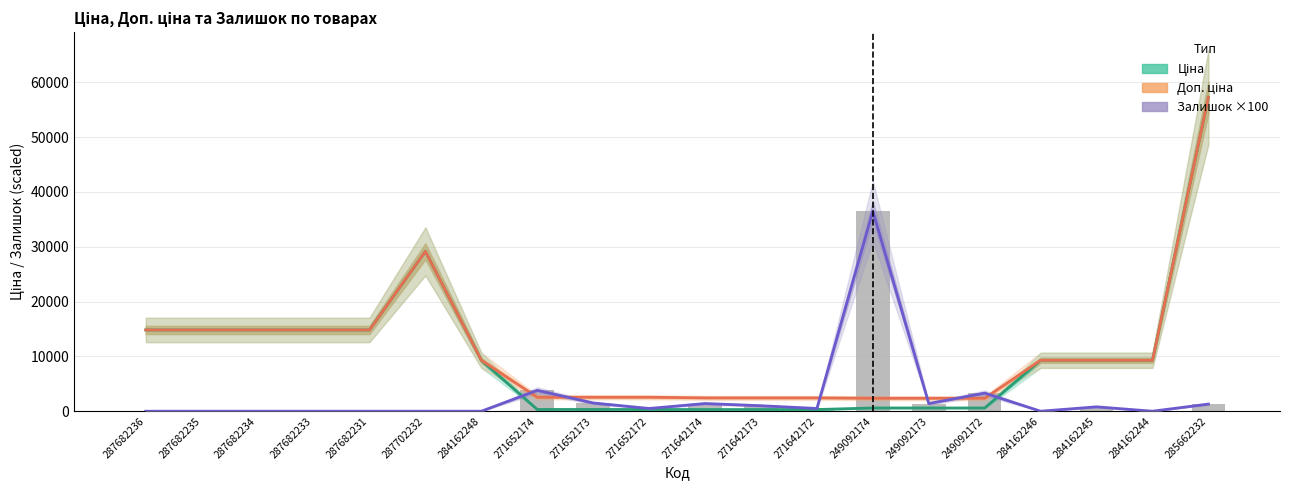

What is the difference between the highest and lowest values at 285662232?

55958.0